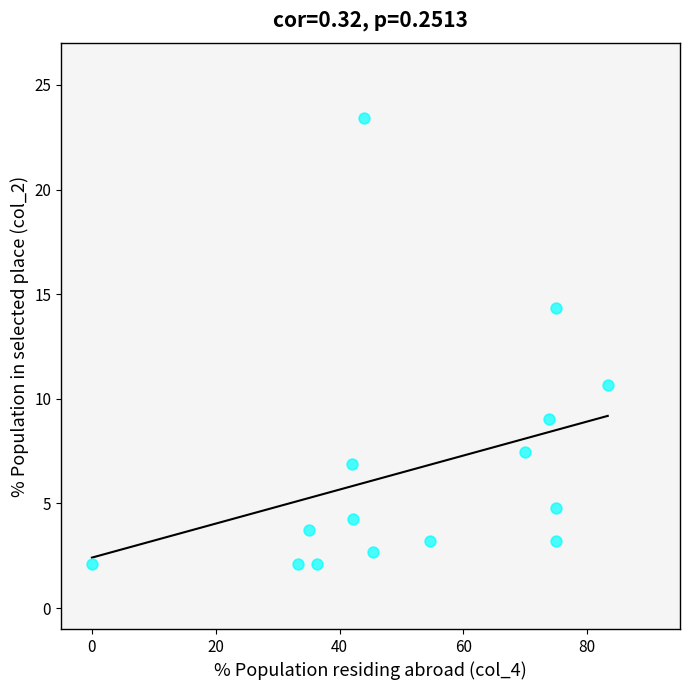

What Y value in the scatter plot is closest to 12?

10.6